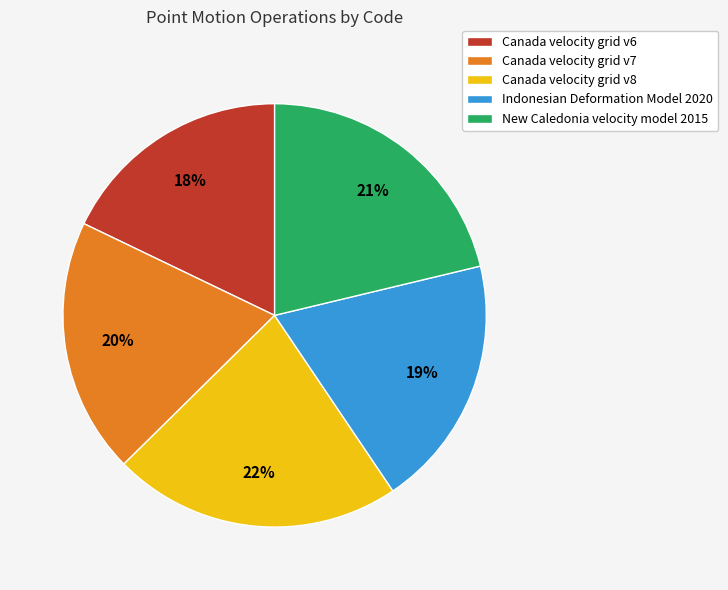

Is it true that Indonesian Deformation Model 2020 is 27% of the pie?

False